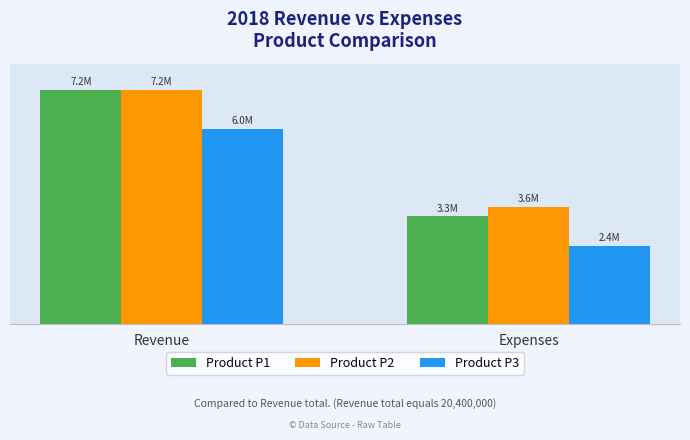

What is the difference between the maximum and minimum values in the Product P1 series?

3900000